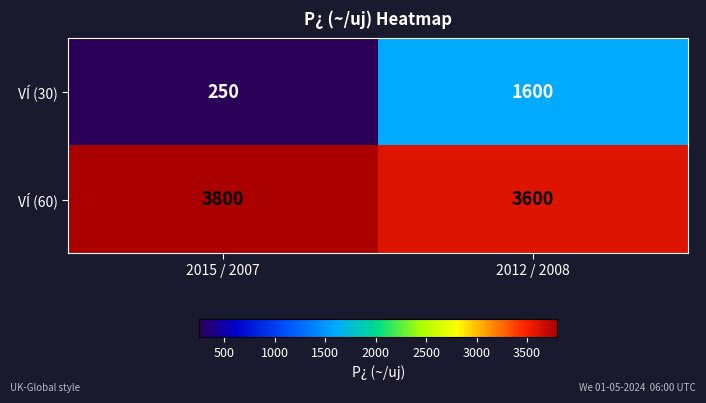

At how many categories does at least one series exceed 3694?

1